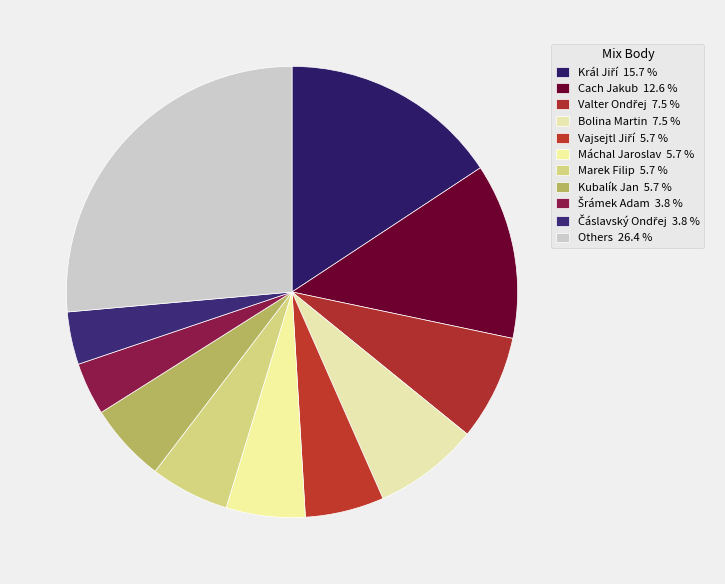

Is there any slice that represents more than half of the pie?

No